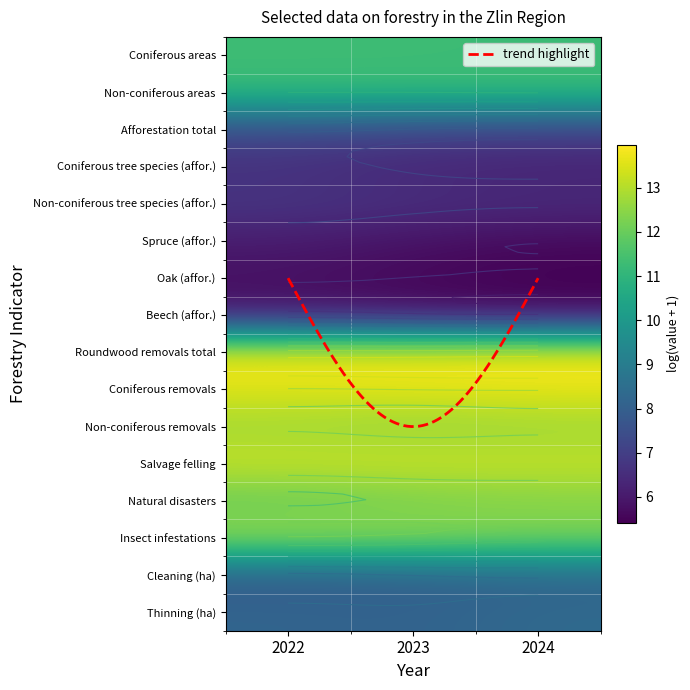

What is the smallest value displayed?

5.4